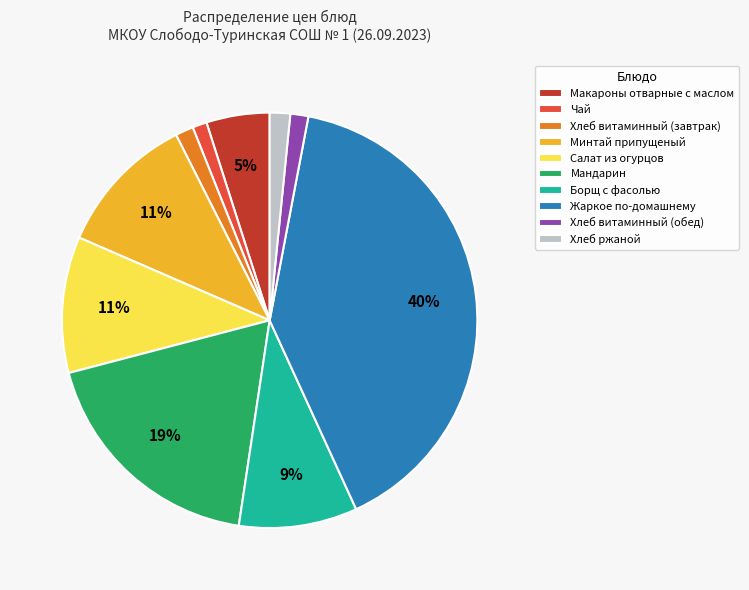

Is Хлеб ржаной the majority of the pie?

No